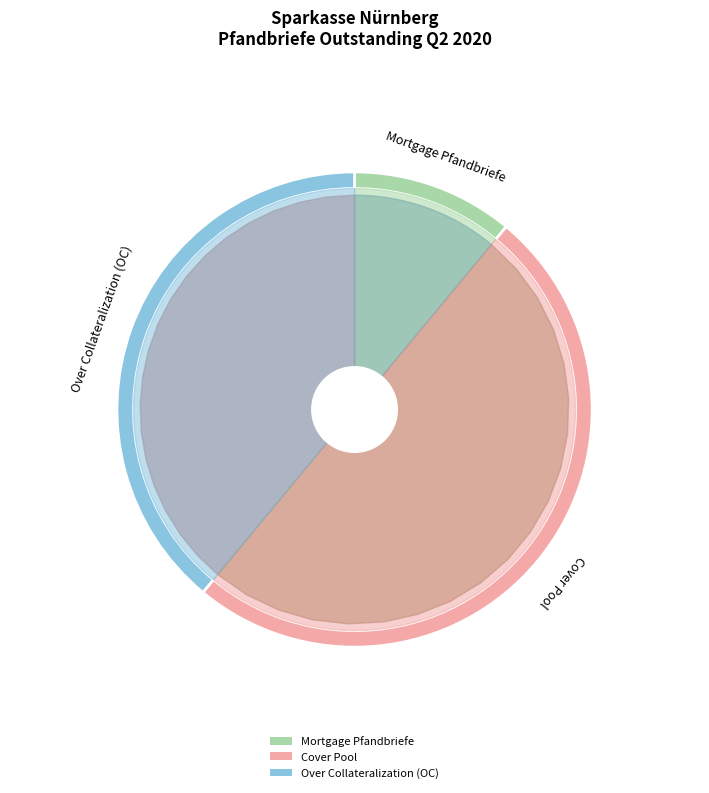

To the nearest percent, what is the combined percentage of Cover Pool and Mortgage Pfandbriefe?

61%